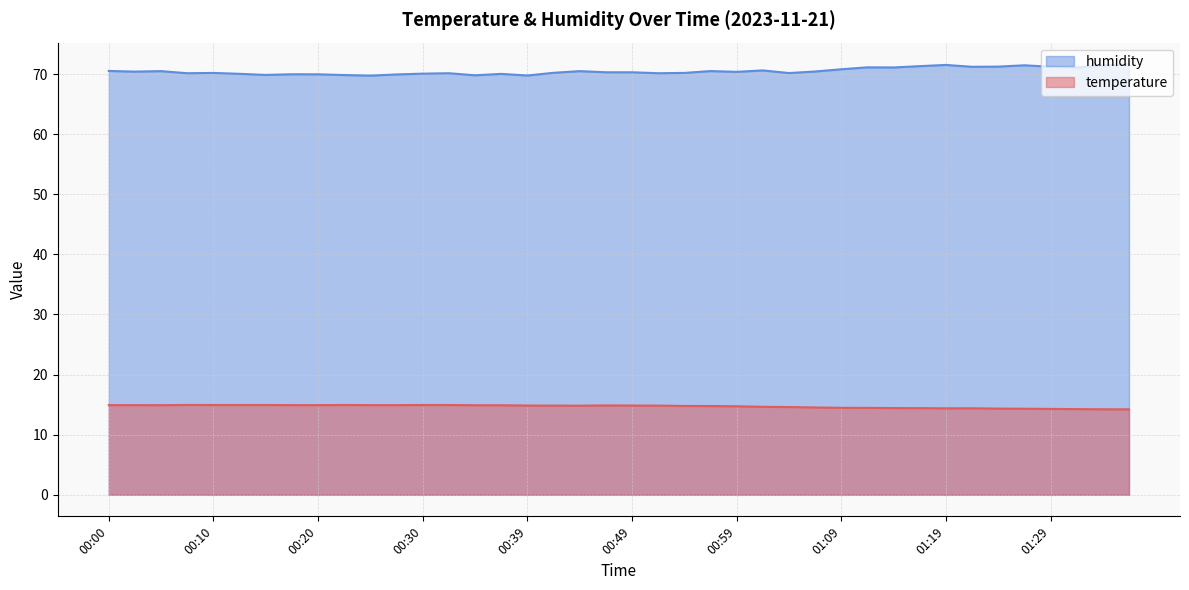

Between 00:44 and 01:04, which series saw the biggest shift?

humidity